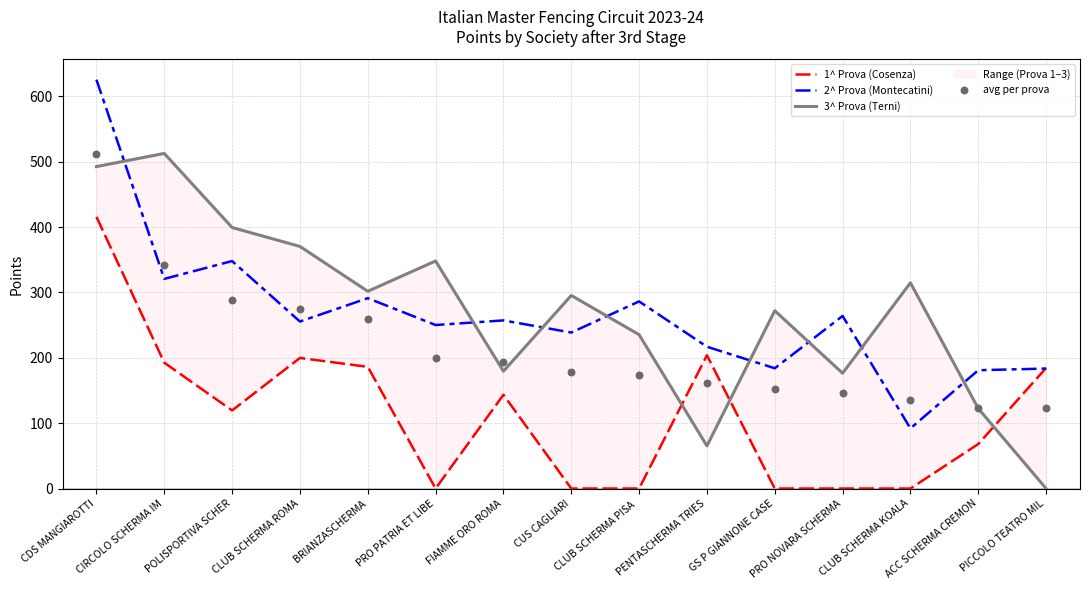

Which series reaches the minimum Y coordinate?

1^ Prova (Cosenza)